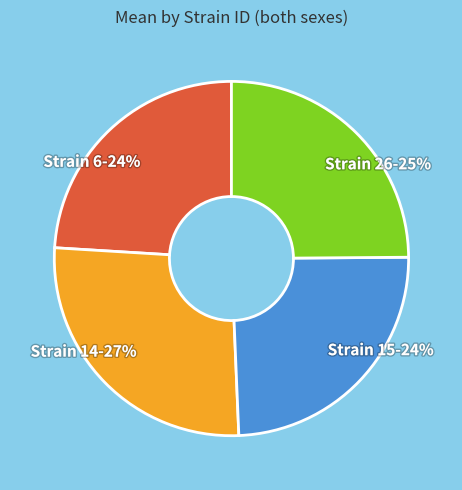

Is there any slice that represents more than half of the pie?

No